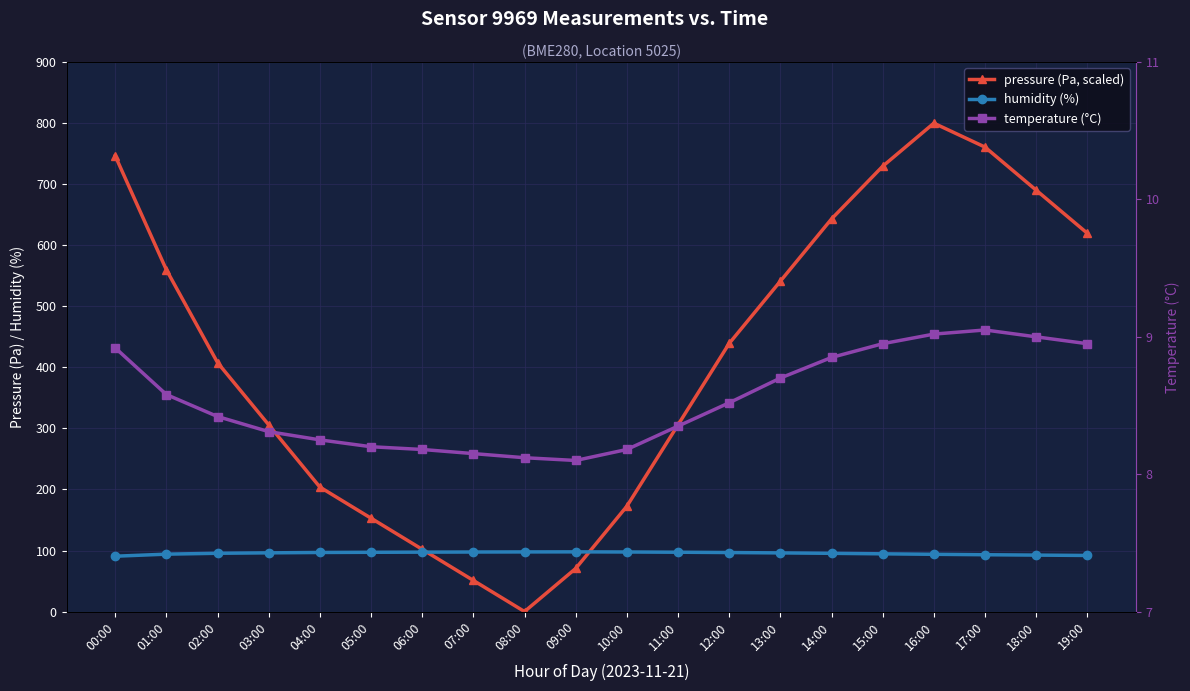

What are all the series names shown in the legend?

pressure (Pa, scaled), humidity (%), temperature (°C)